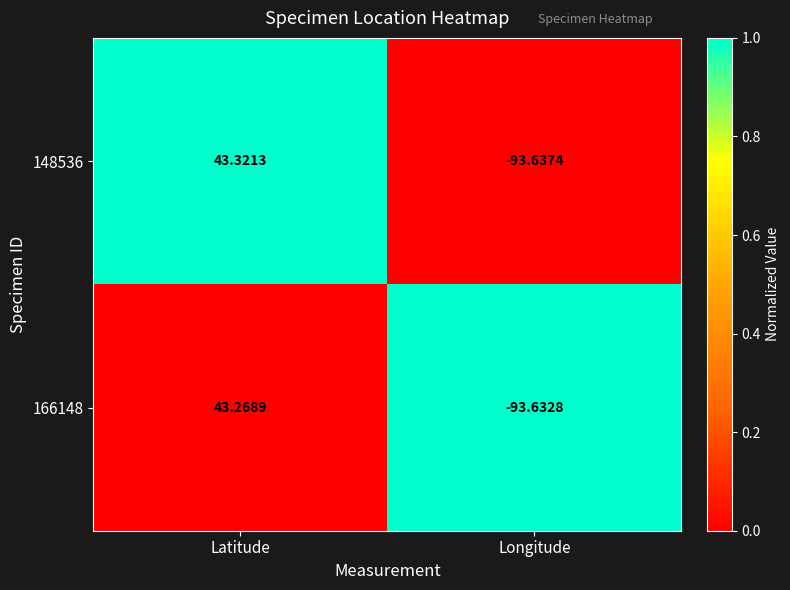

At which category is the sum across all series the highest?

Latitude